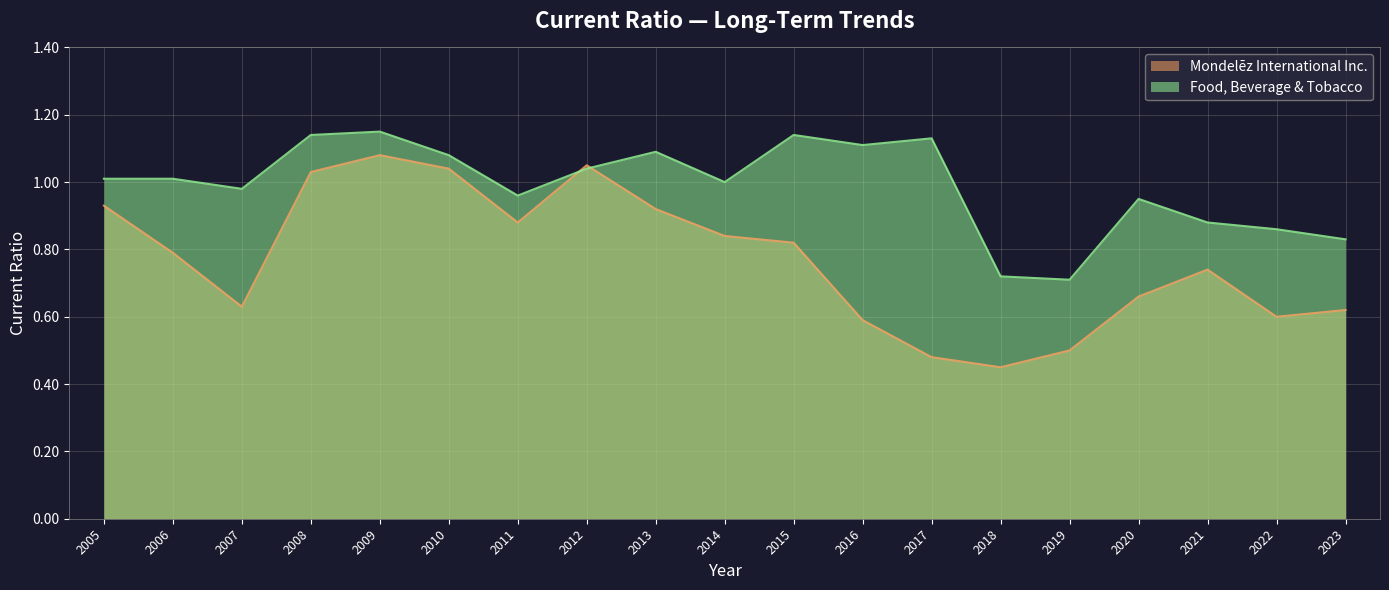

What is the smallest value displayed?

0.5